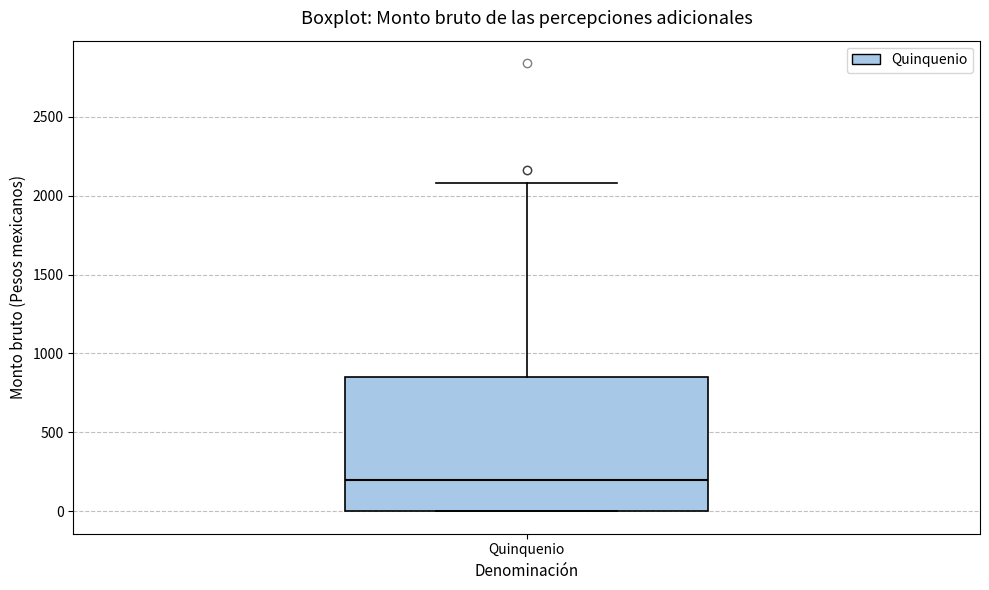

Where is the lower edge of the box for Quinquenio on the y-axis? The values are not printed on the chart, so give them approximately, as read against the axis.

0